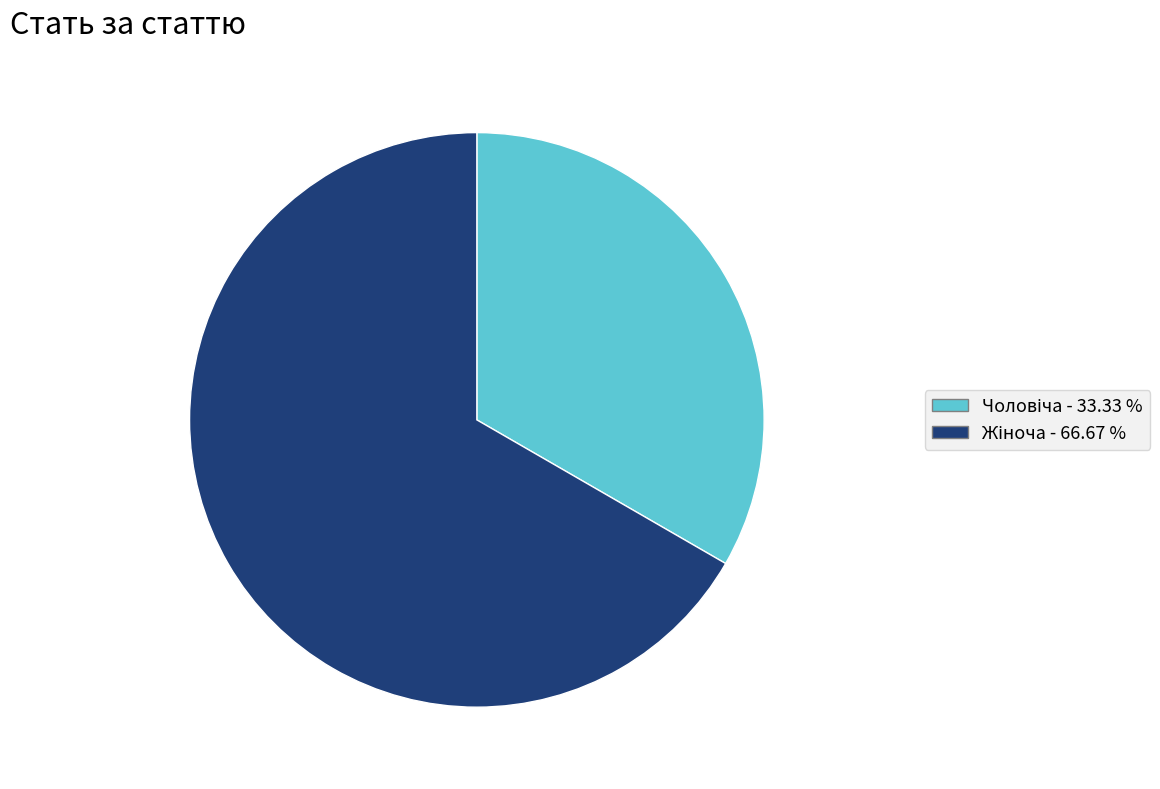

Count the number of slices in the pie.

2